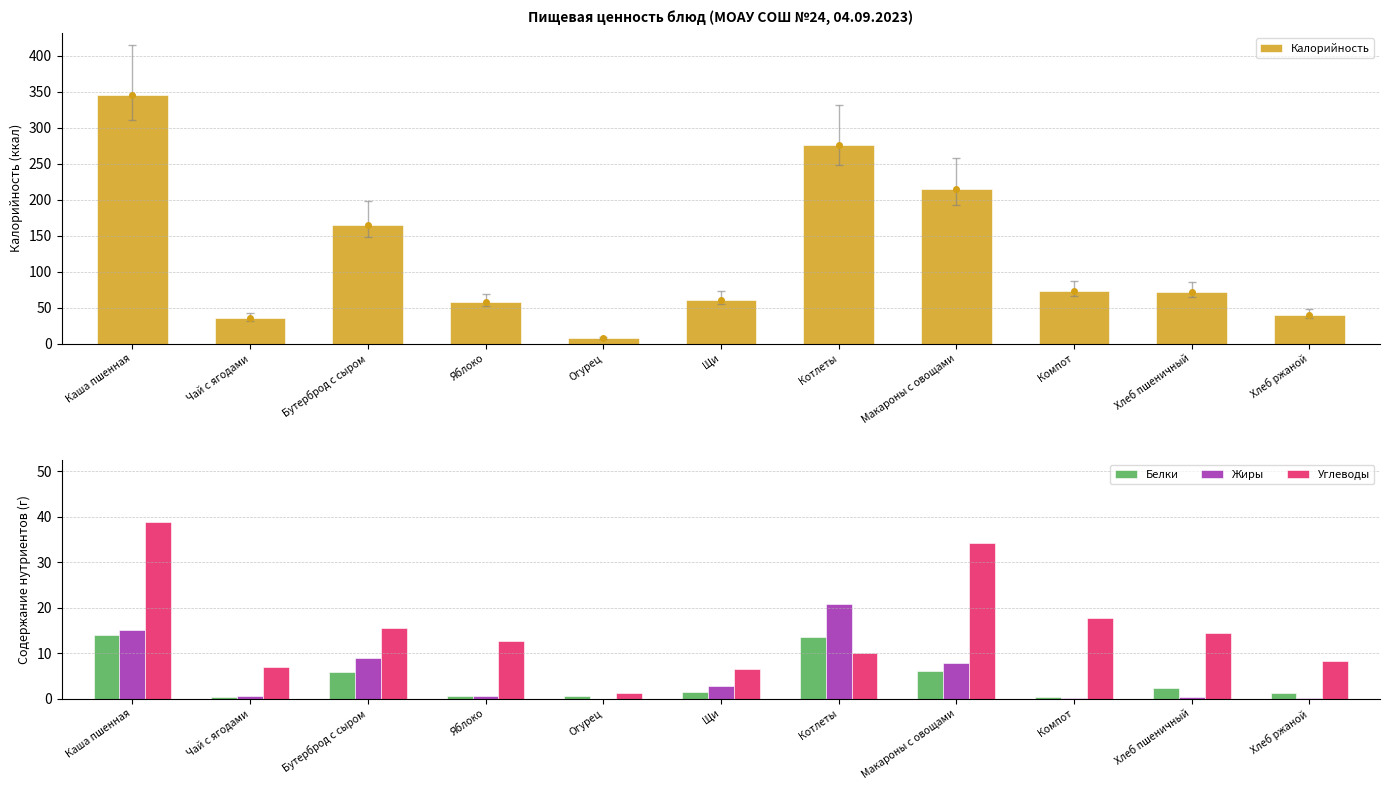

At how many categories does at least one series exceed 319?

1